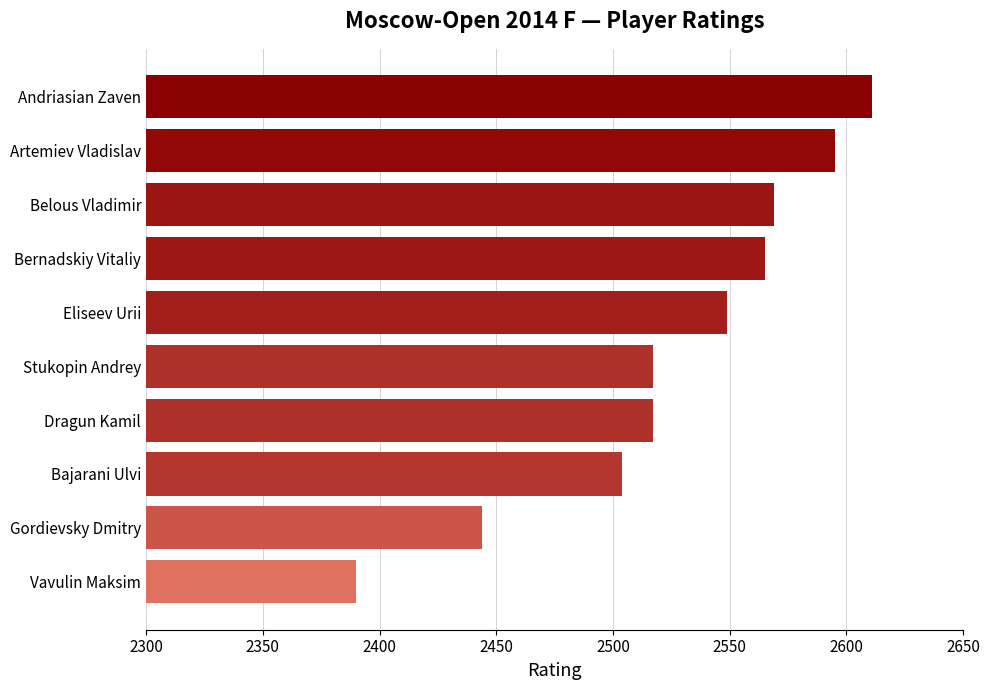

Reading top to bottom, what are all the values shown in this chart?

2611	2595	2569	2565	2549	2517	2517	2504	2444	2390